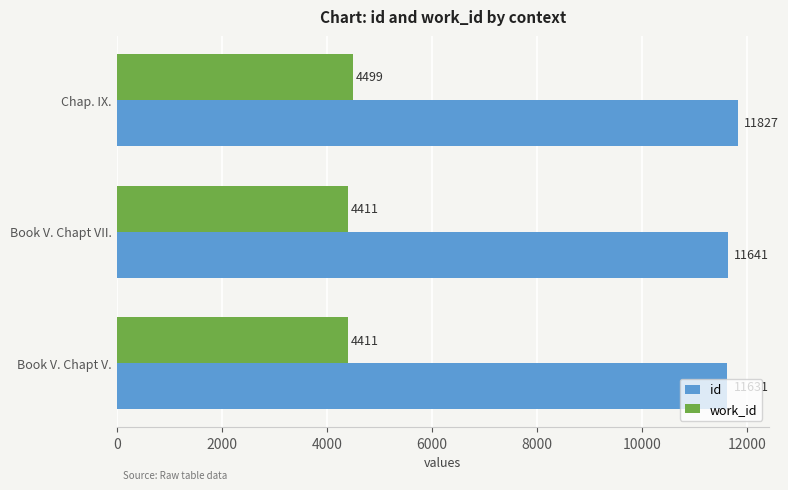

How many work_id values are between 4411 and 4499?

3